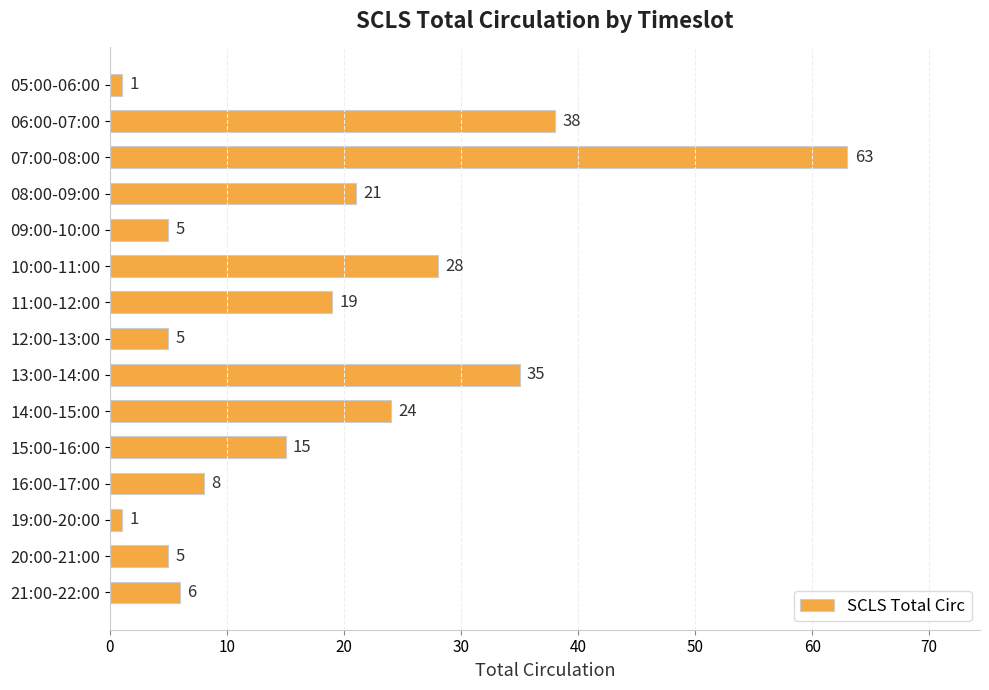

Reading bottom to top, transcribe all the data shown in this chart.

6	5	1	8	15	24	35	5	19	28	5	21	63	38	1